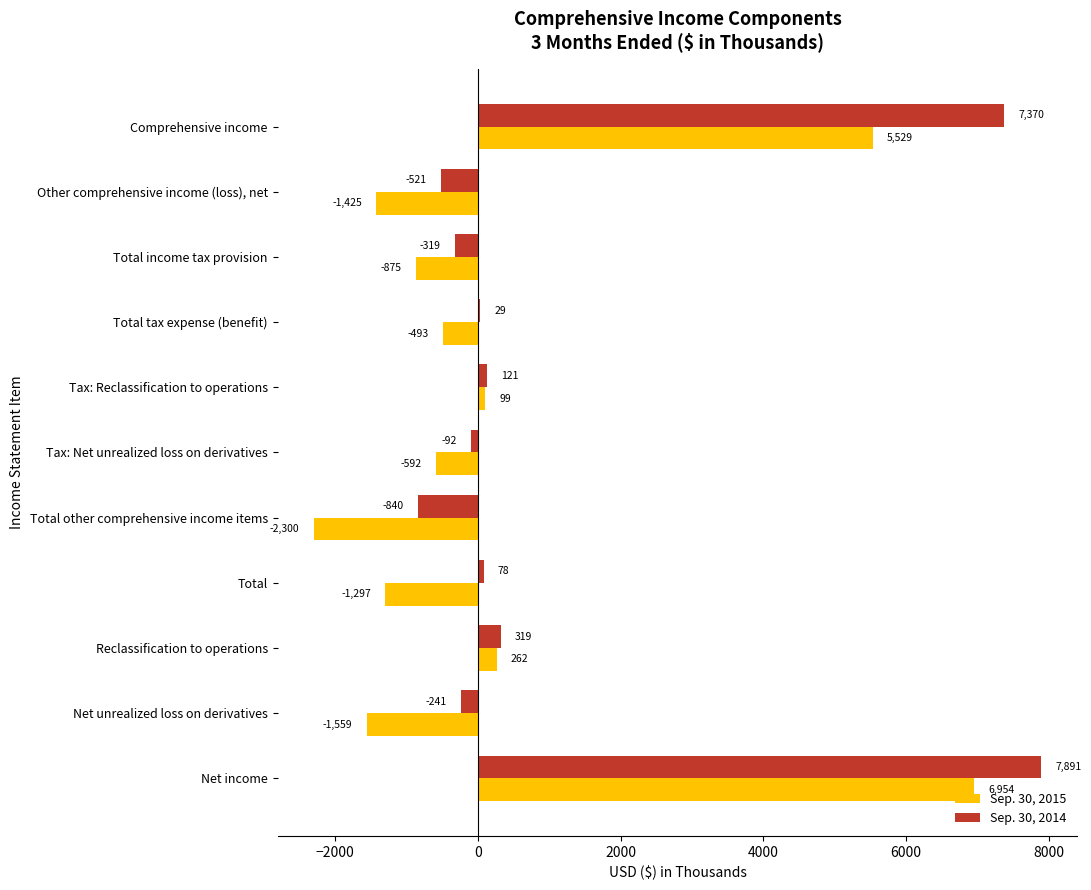

Read the Sep. 30, 2015 value at Other comprehensive income (loss), net.

-1425